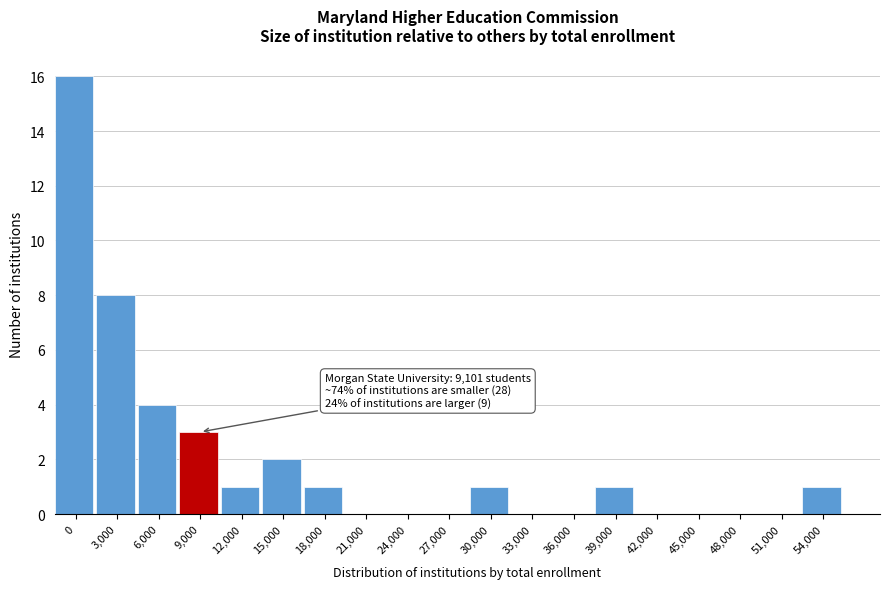

Reading right to left, extract all data points from this chart.

54,000=1	51,000=0	48,000=0	45,000=0	42,000=0	39,000=1	36,000=0	33,000=0	30,000=1	27,000=0	24,000=0	21,000=0	18,000=1	15,000=2	12,000=1	9,000=3	6,000=4	3,000=8	0=16